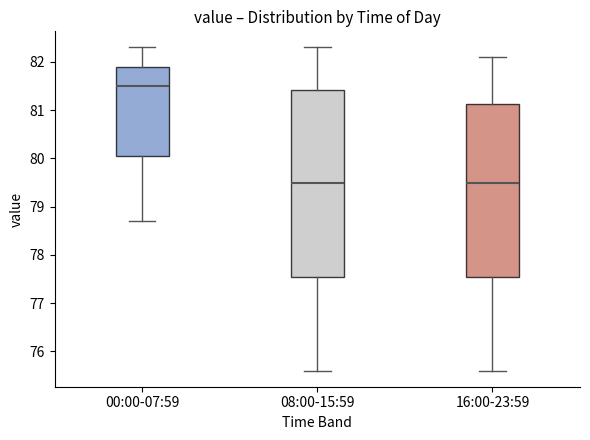

Where does the lower whisker of the box for 16:00-23:59 end on the y-axis? The values are not printed on the chart, so give them approximately, as read against the axis.

75.6